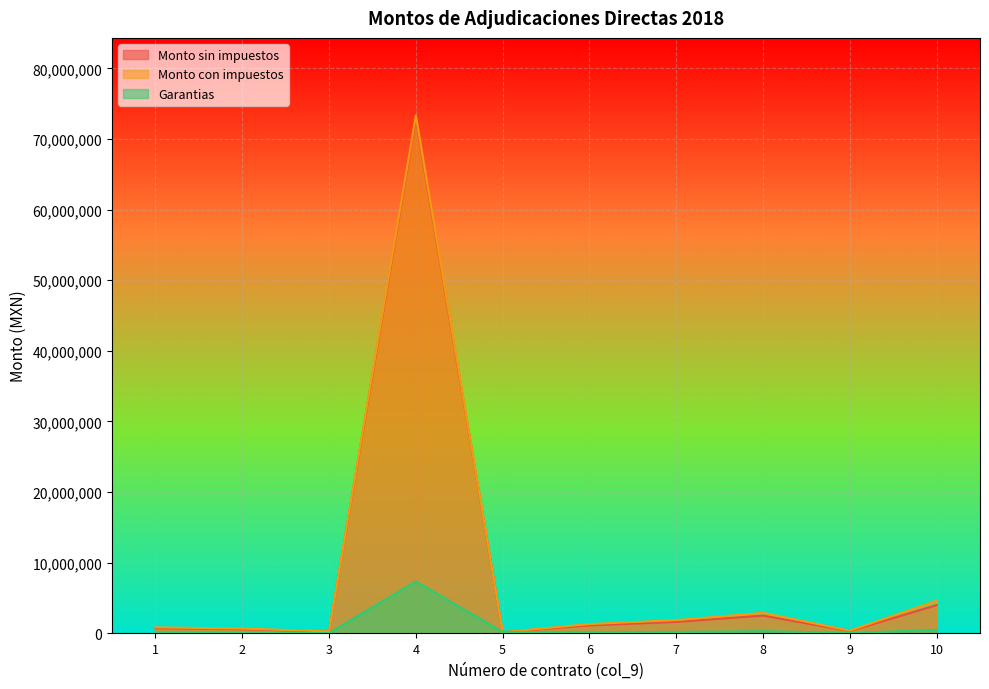

Which category has the lowest value across all series?

3